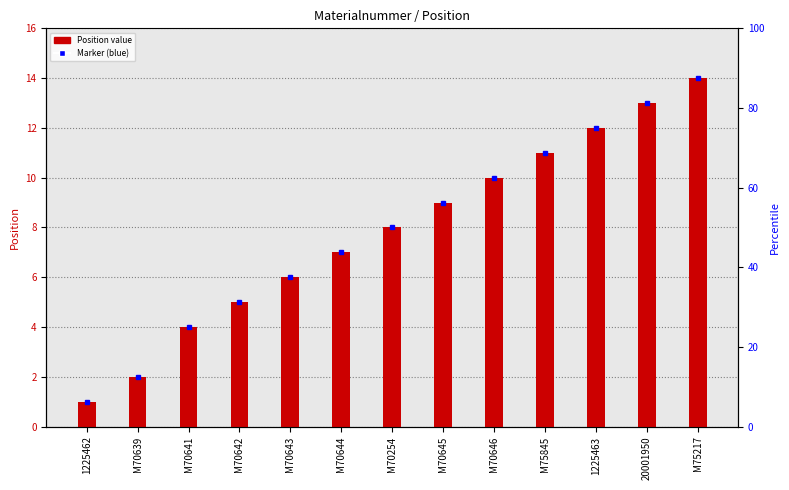

List the labels in order of value, smallest first.

1225462, M70639, M70641, M70642, M70643, M70644, M70254, M70645, M70646, M75845, 1225463, 20001950, M75217